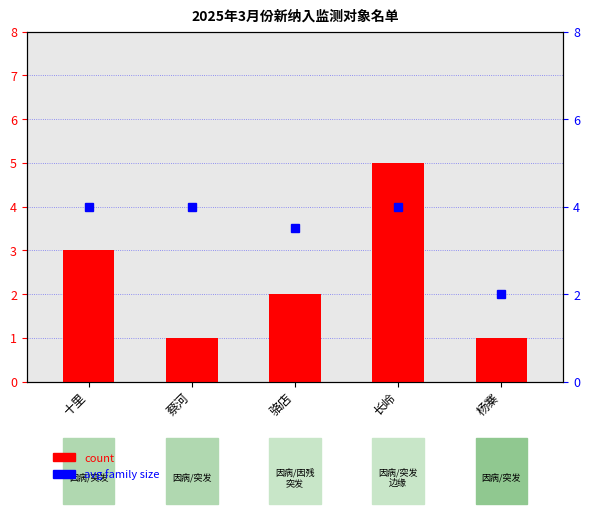

What is the label of the 1st bar from the right?

杨寨